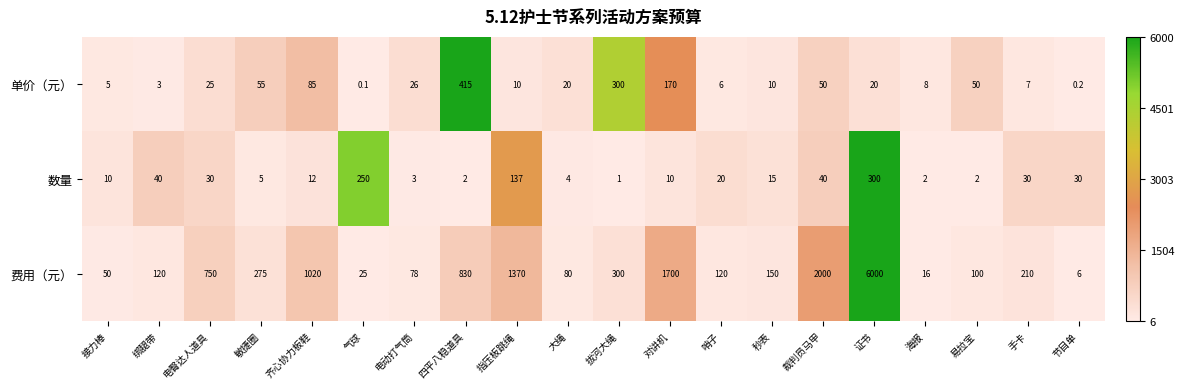

What is the total value across all series at 气球?

275.1